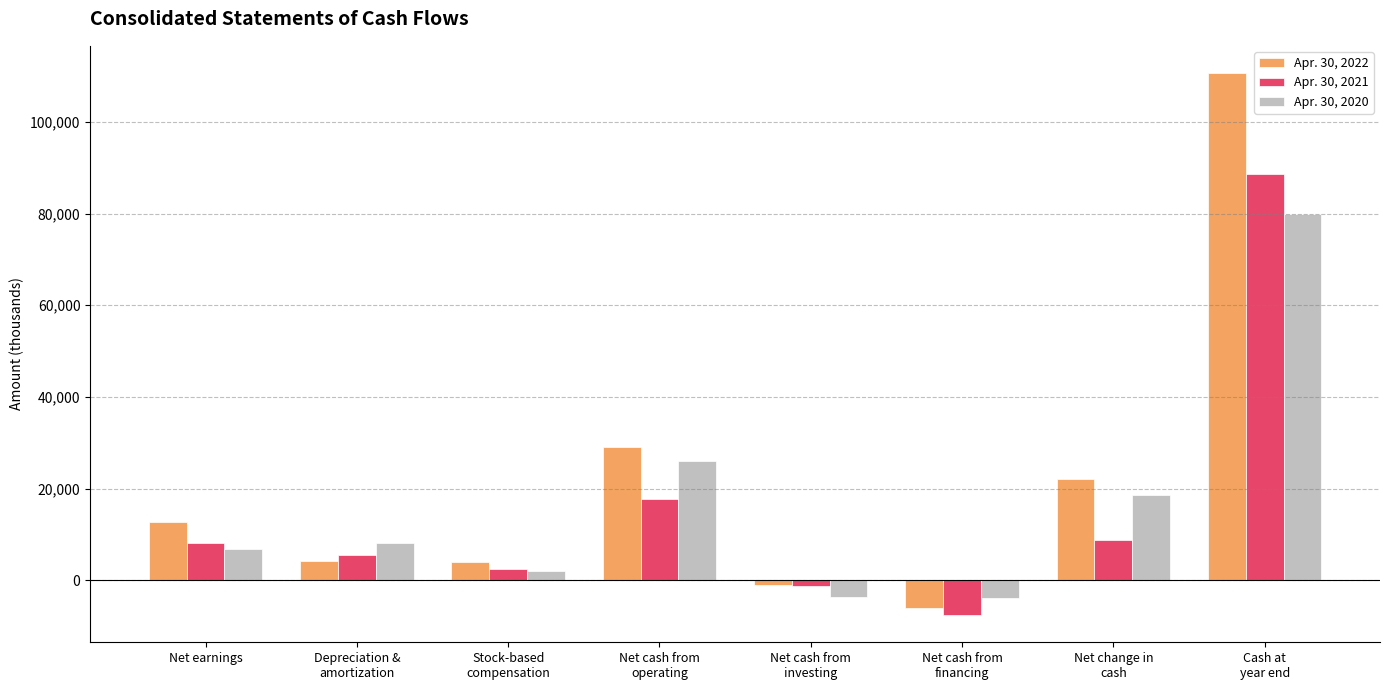

How many bars are there in total?

24